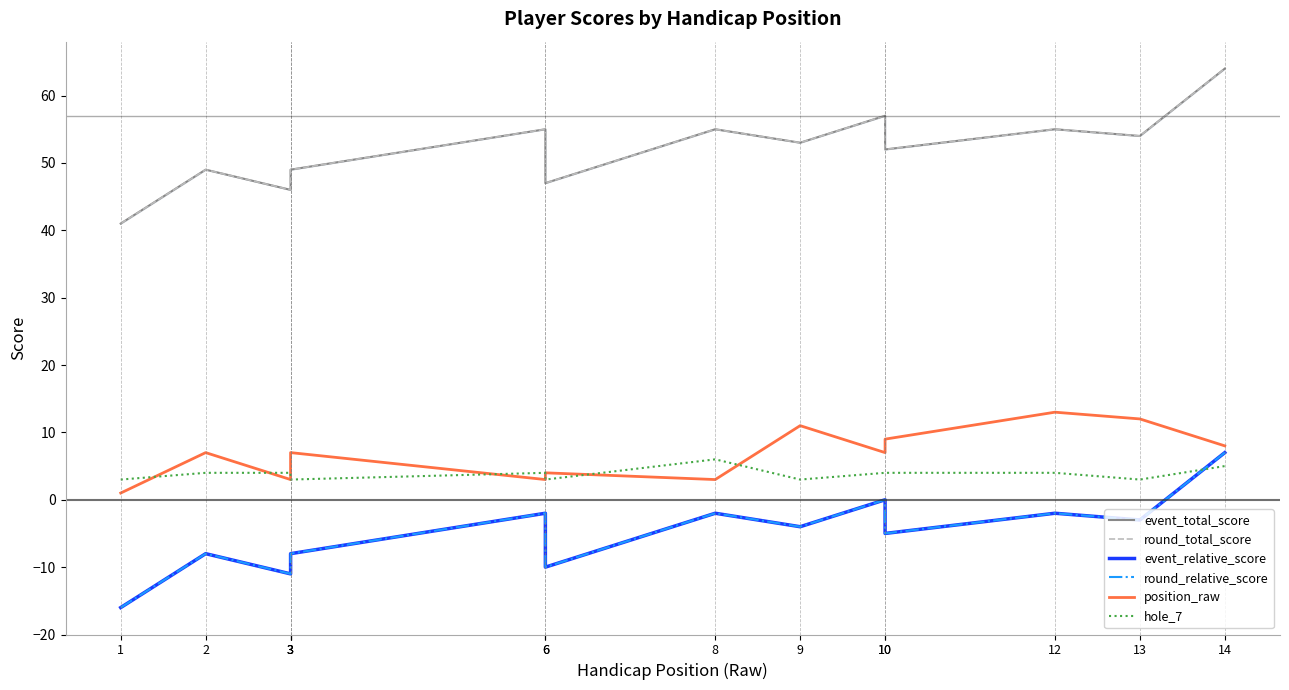

Rank the series by their maximum value, from highest to lowest.

event_total_score, round_total_score, position_raw, event_relative_score, round_relative_score, hole_7